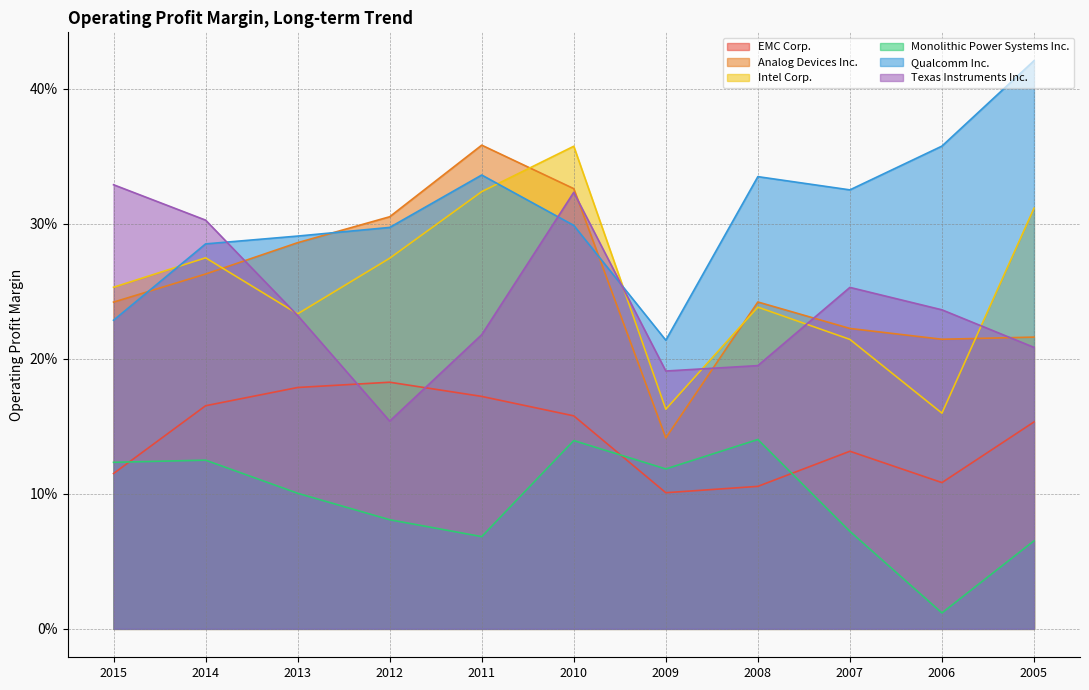

What is the difference between the second highest and second lowest values in the Monolithic Power Systems Inc. series?

0.1